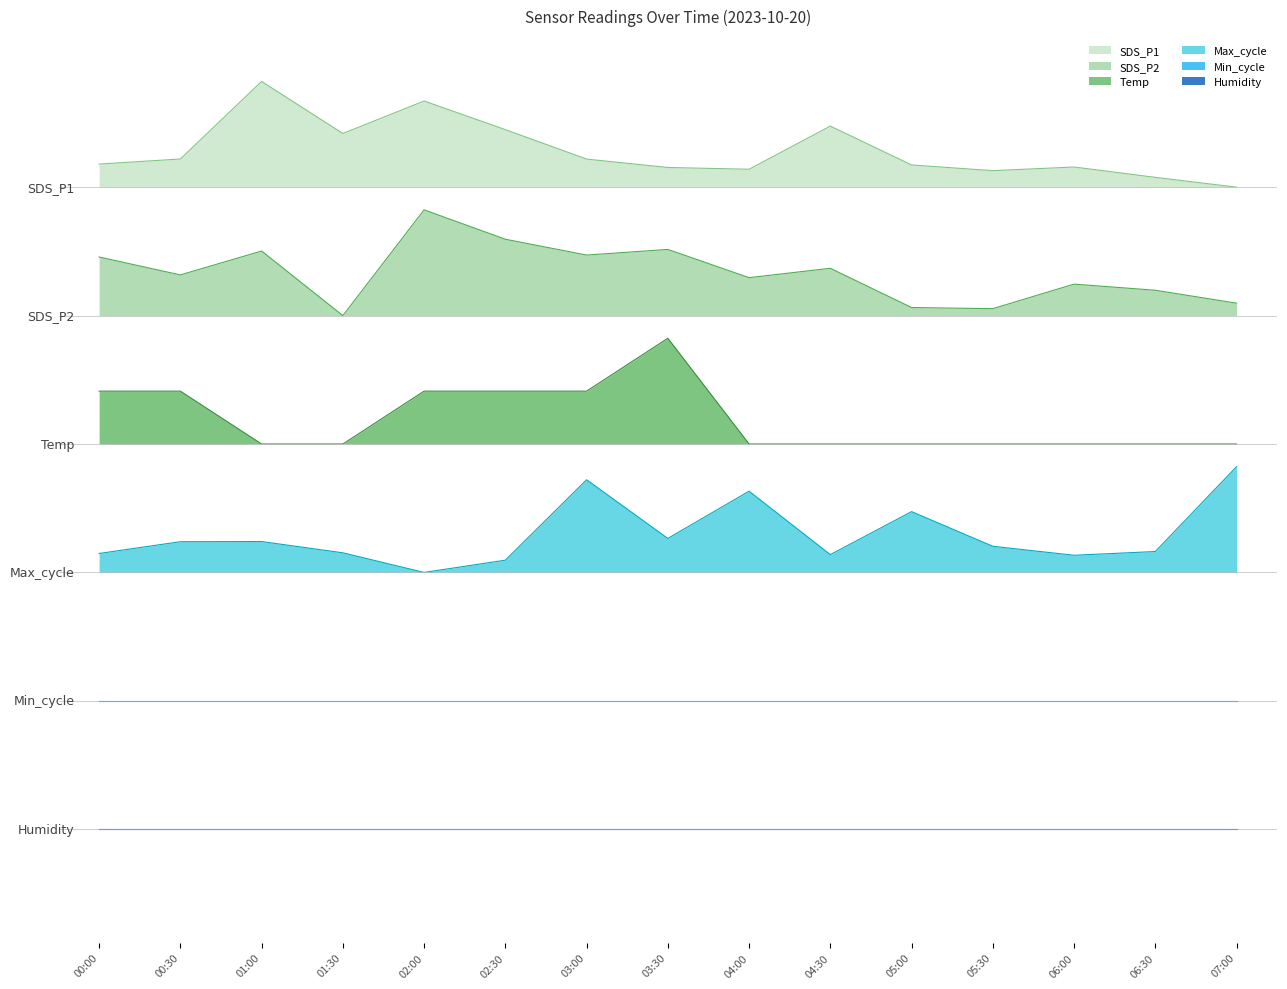

The value of Temp at 01:00 is 92.1. True or false?

False